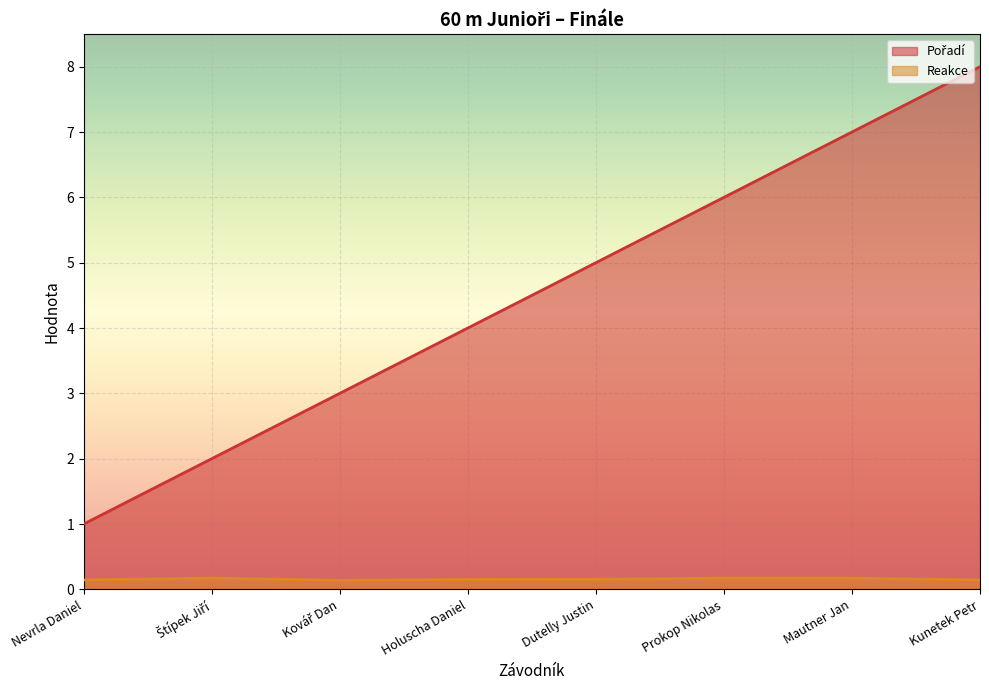

At which label does Pořadí first exceed 5?

Prokop Nikolas